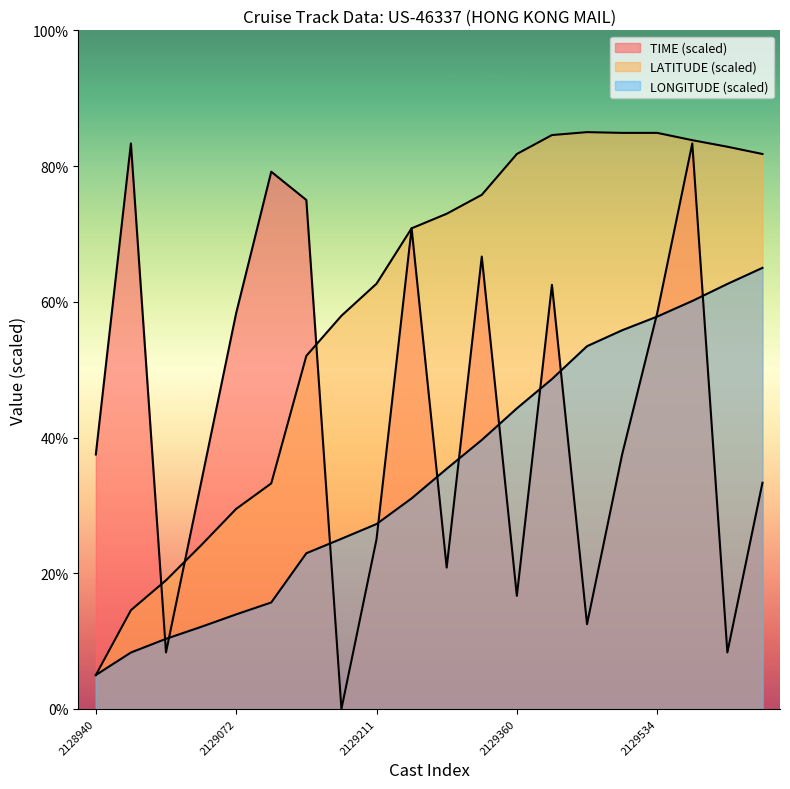

What is the value of the LATITUDE point at the 10th from the left?

70.8